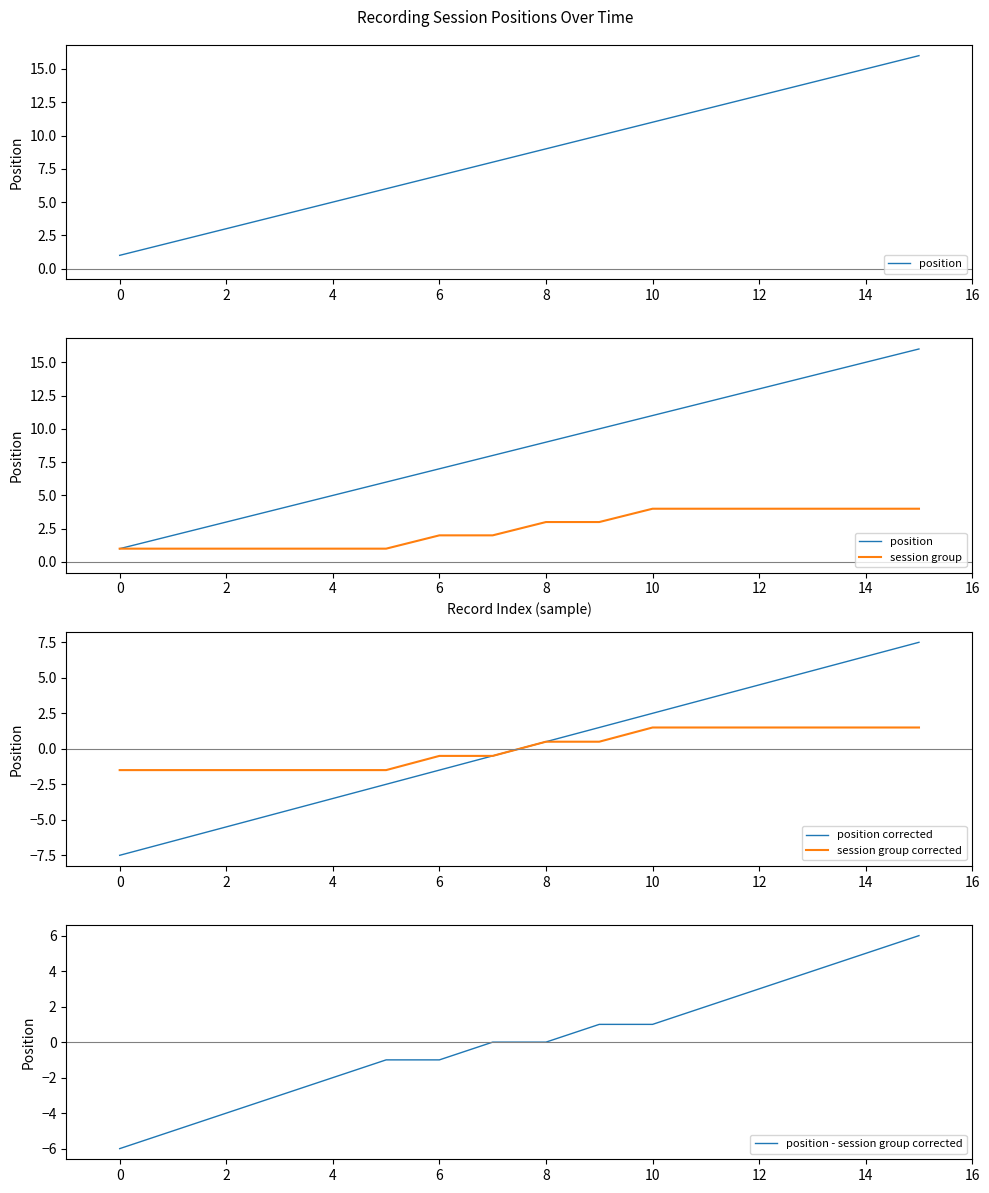

The value of session group corrected at 4 is -1.5. True or false?

True